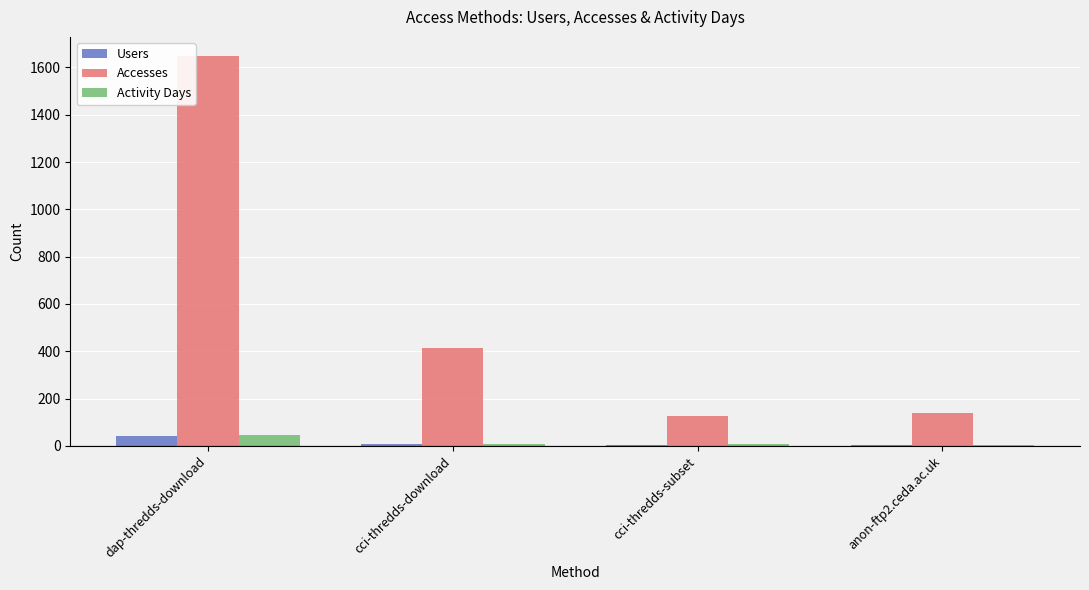

True or false: Accesses has a value of 212 at anon-ftp2.ceda.ac.uk.

False